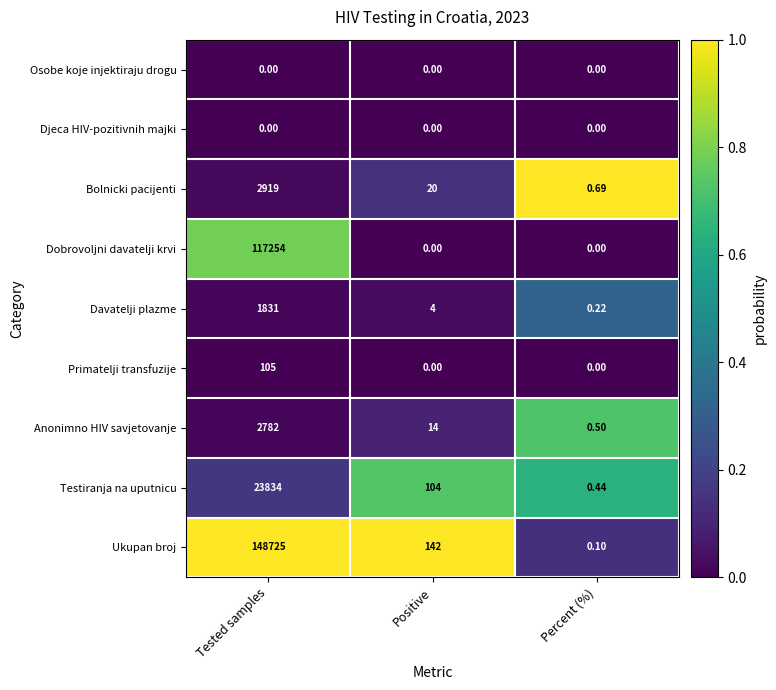

At which category does the chart reach its peak across all series?

Tested samples